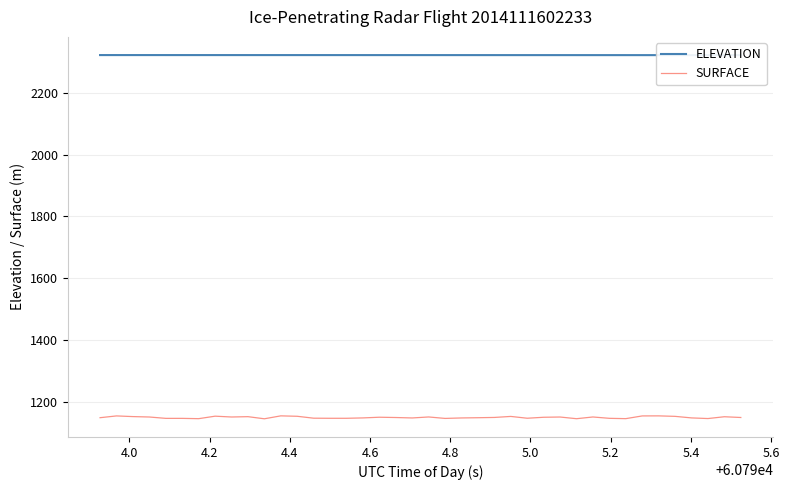

What is the difference between the maximum and minimum values in the ELEVATION series?

0.2